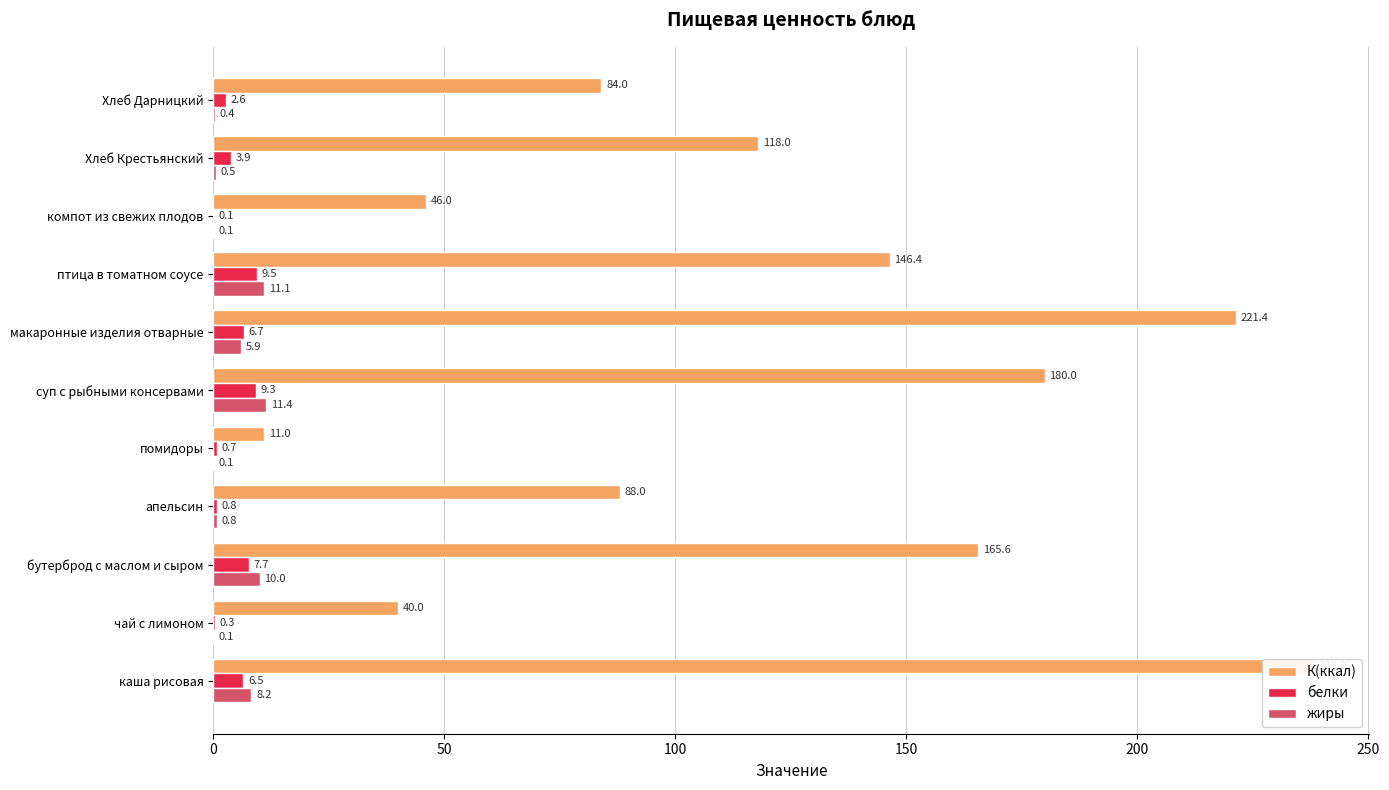

True or false: К(ккал) has a value of 87.7 at птица в томатном соусе.

False